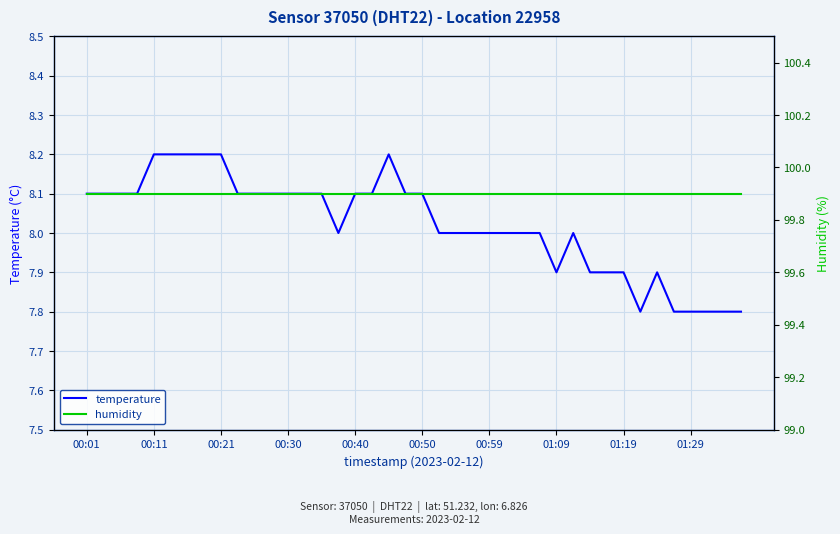

What is the lowest value of the temperature series?

7.8